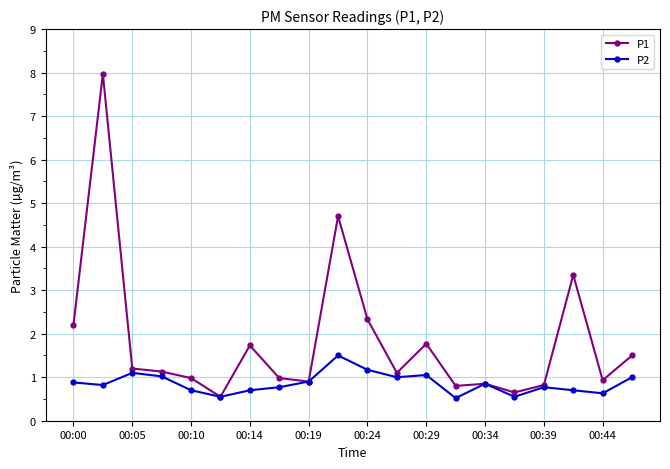

What is the smallest value displayed?

0.5